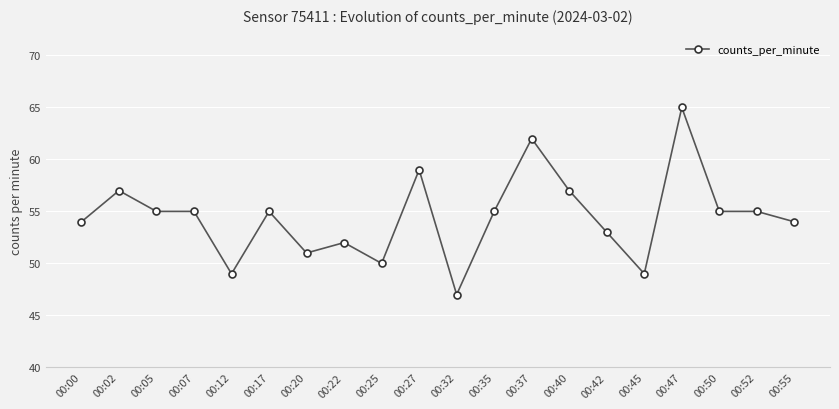

Which label corresponds to the smallest value in the chart?

00:32